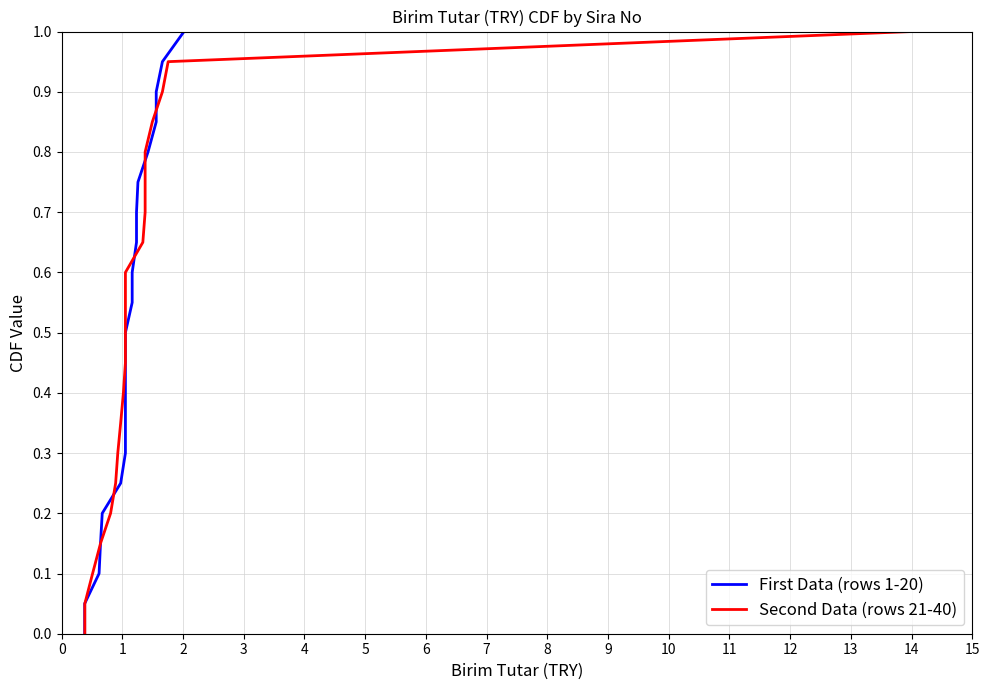

What value does the First Data (rows 1-20) series have at 4?

0.2